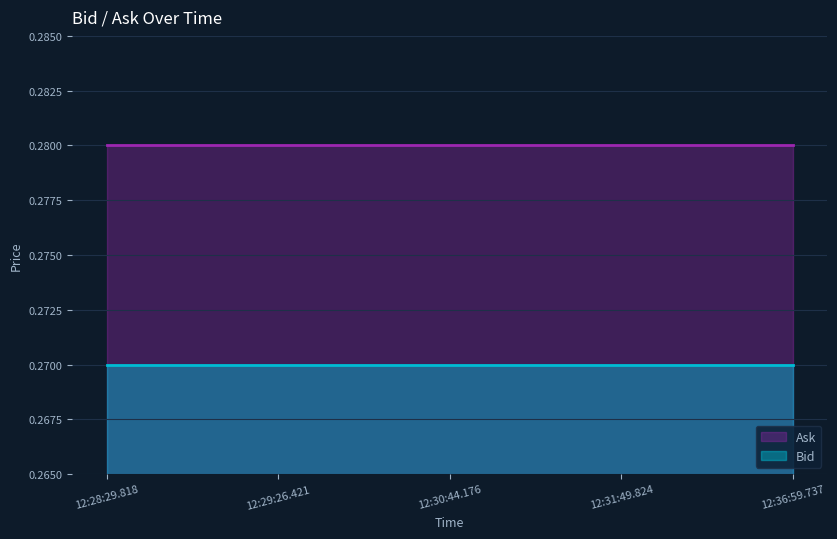

Which series has the largest range (max minus min)?

Bid